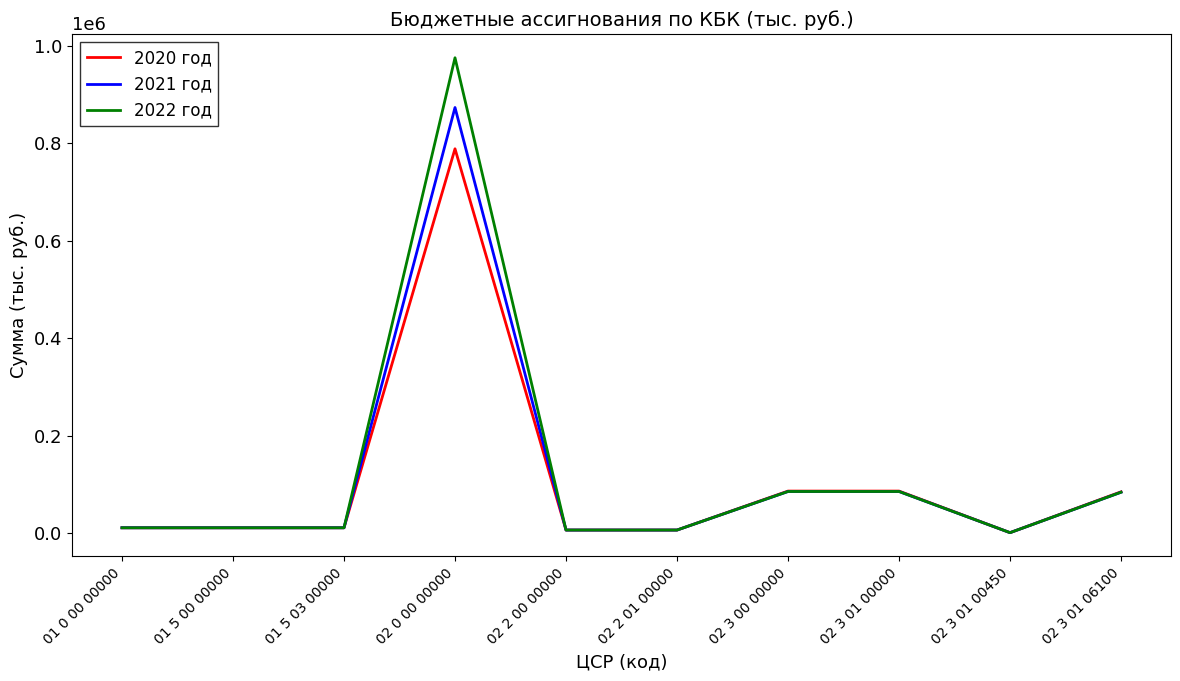

What is the difference between the maximum and second lowest values in the 2021 год series?

866899.6